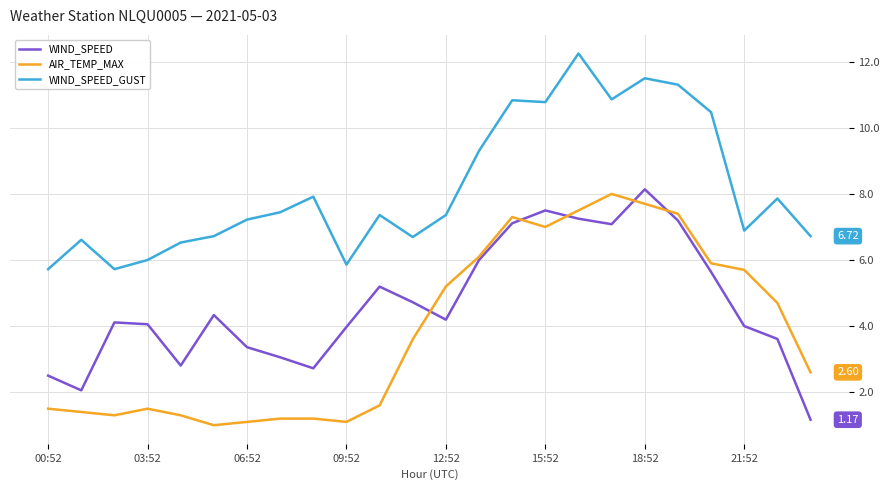

True or false: AIR_TEMP_MAX and WIND_SPEED_GUST cross at least once.

False